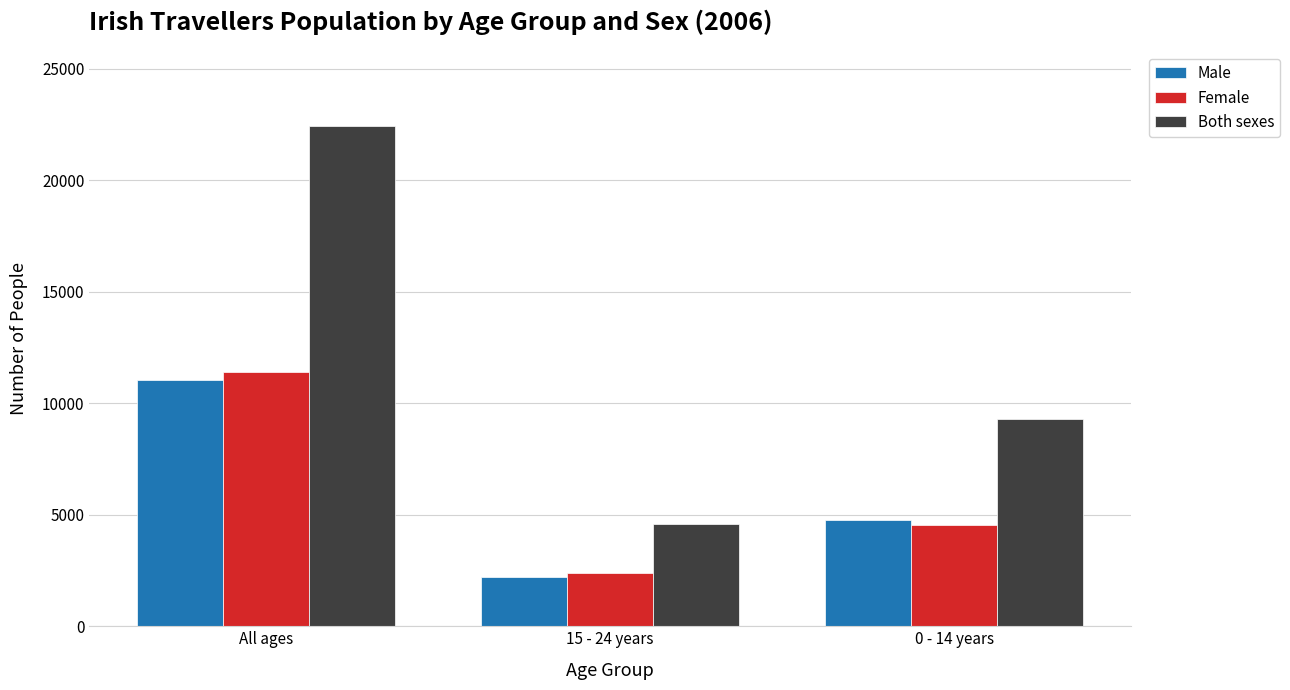

Does the chart contain stacked bars?

No